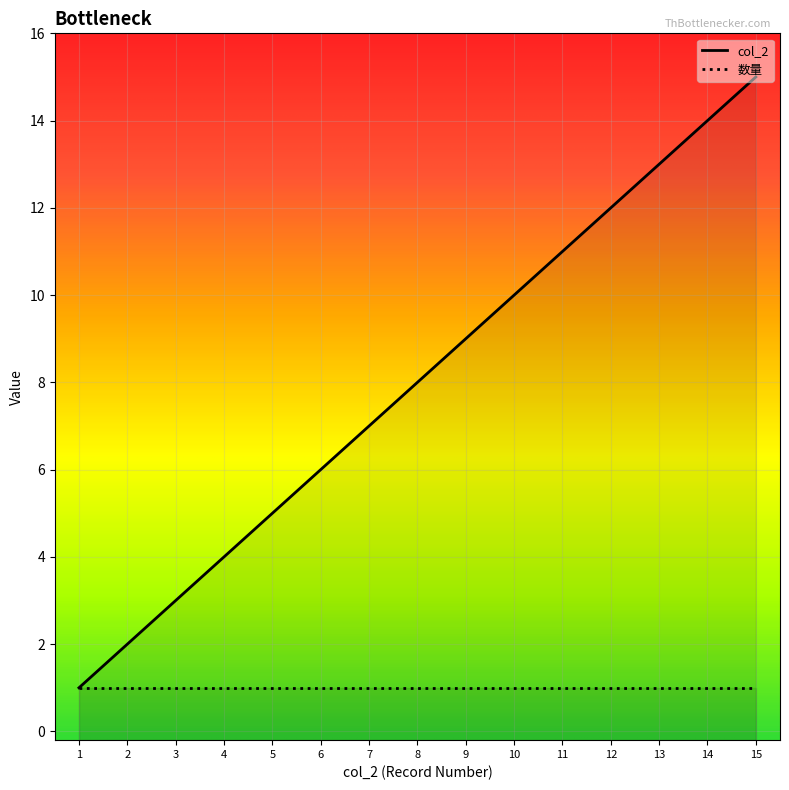

What is the value of the 4th point from the left?

4